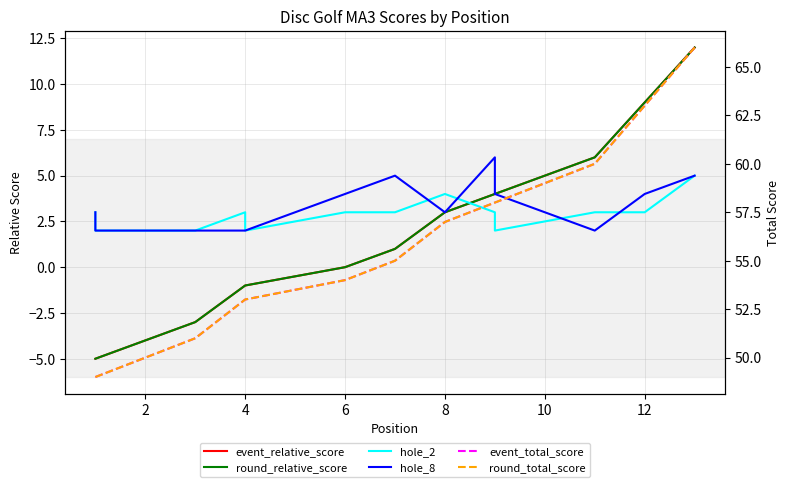

Which series ends up on top after the final intersection of event_relative_score and hole_2?

event_relative_score